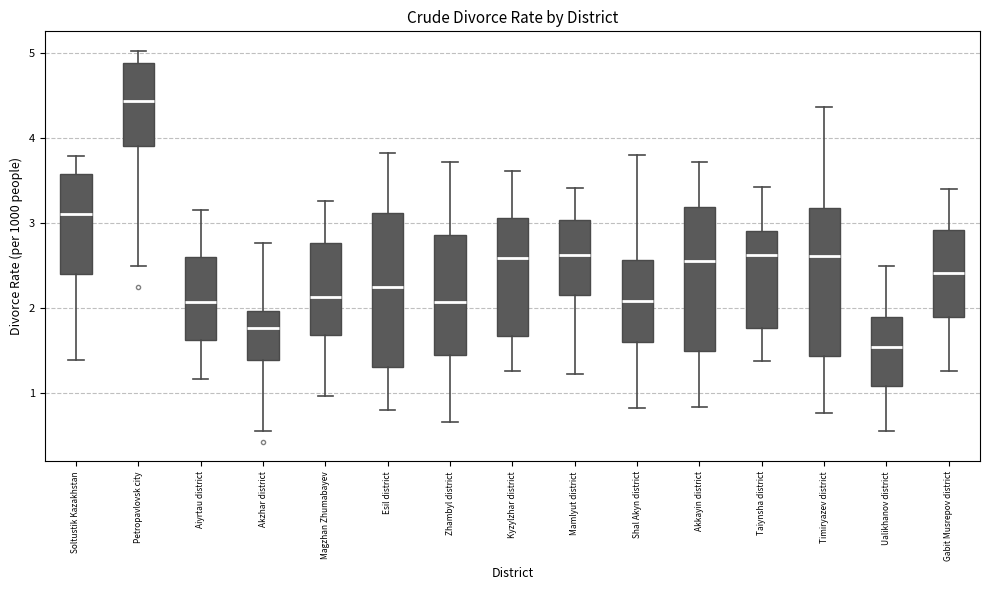

Reading left to right, transcribe this box plot: for each box, give where its median line is, the range the box spans, and where its two whiskers end, as read against the y-axis. The values are not printed on the chart, so give them approximately, as read against the axis.

Soltustik Kazakhstan: median 3.1, box 2.4 to 3.6, whiskers 1.4 to 3.8
Petropavlovsk city: median 4.4, box 3.9 to 4.9, whiskers 2.5 to 5.0
Aiyrtau district: median 2.1, box 1.6 to 2.6, whiskers 1.2 to 3.2
Akzhar district: median 1.8, box 1.4 to 2.0, whiskers 0.6 to 2.8
Magzhan Zhumabayev: median 2.1, box 1.7 to 2.8, whiskers 1.0 to 3.3
Esil district: median 2.2, box 1.3 to 3.1, whiskers 0.8 to 3.8
Zhambyl district: median 2.1, box 1.5 to 2.9, whiskers 0.7 to 3.7
Kyzylzhar district: median 2.6, box 1.7 to 3.1, whiskers 1.3 to 3.6
Mamlyut district: median 2.6, box 2.1 to 3.0, whiskers 1.2 to 3.4
Shal Akyn district: median 2.1, box 1.6 to 2.6, whiskers 0.8 to 3.8
Akkayin district: median 2.6, box 1.5 to 3.2, whiskers 0.8 to 3.7
Taiynsha district: median 2.6, box 1.8 to 2.9, whiskers 1.4 to 3.4
Timiryazev district: median 2.6, box 1.4 to 3.2, whiskers 0.8 to 4.4
Ualikhanov district: median 1.5, box 1.1 to 1.9, whiskers 0.6 to 2.5
Gabit Musrepov district: median 2.4, box 1.9 to 2.9, whiskers 1.3 to 3.4